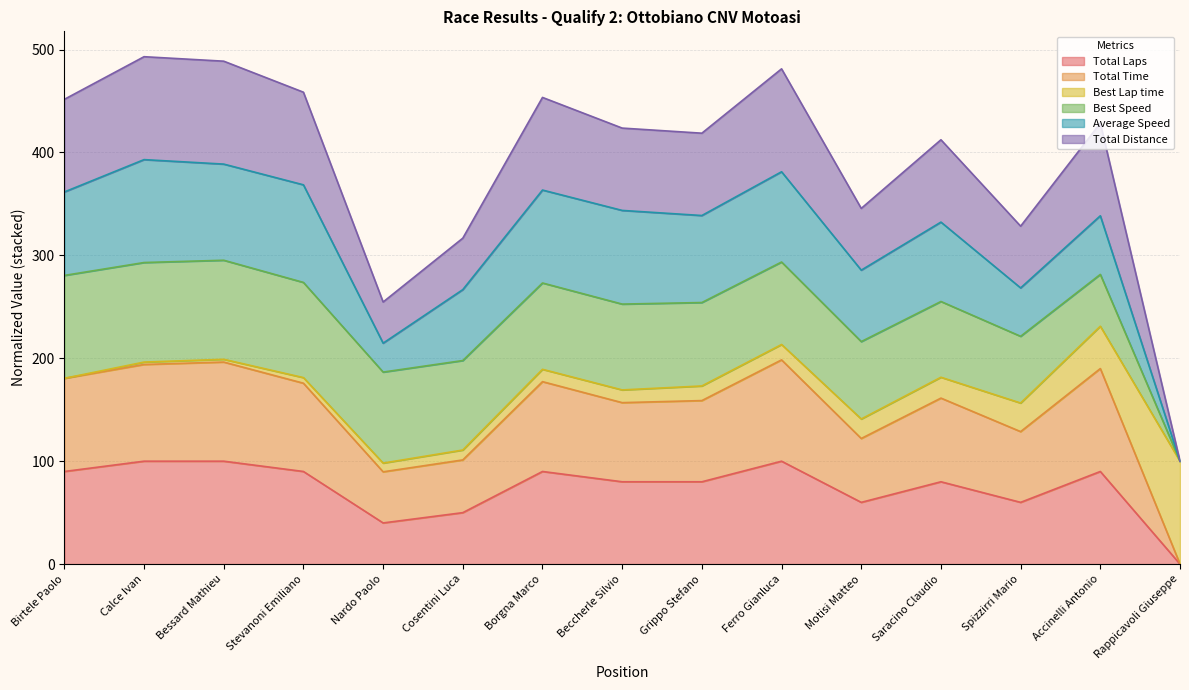

True or false: Total Time has a value of -136.2 at Rappicavoli Giuseppe.

False